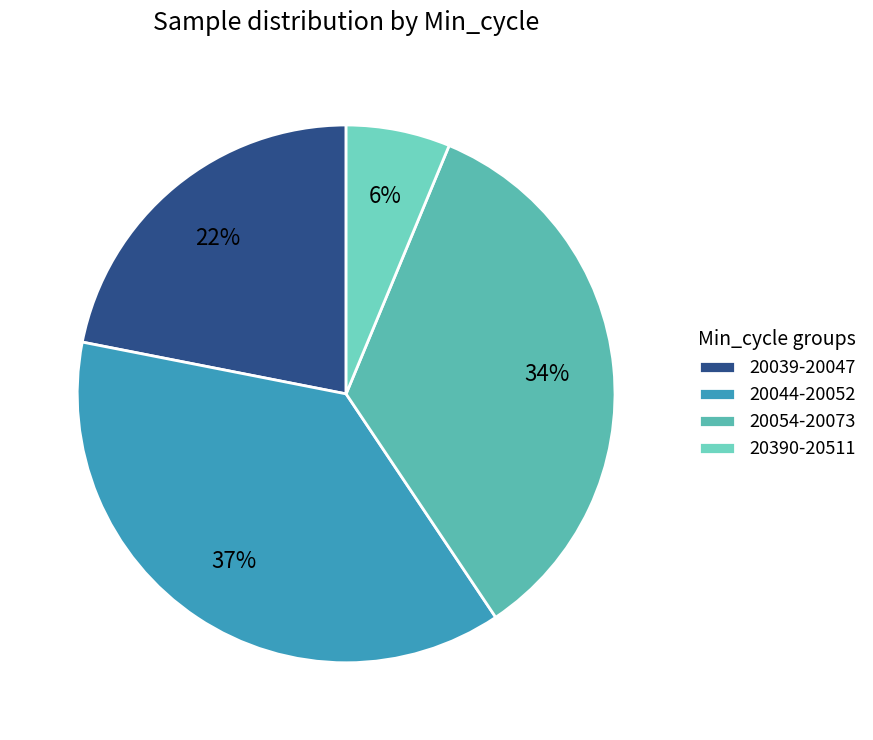

Count the number of slices in the pie.

4